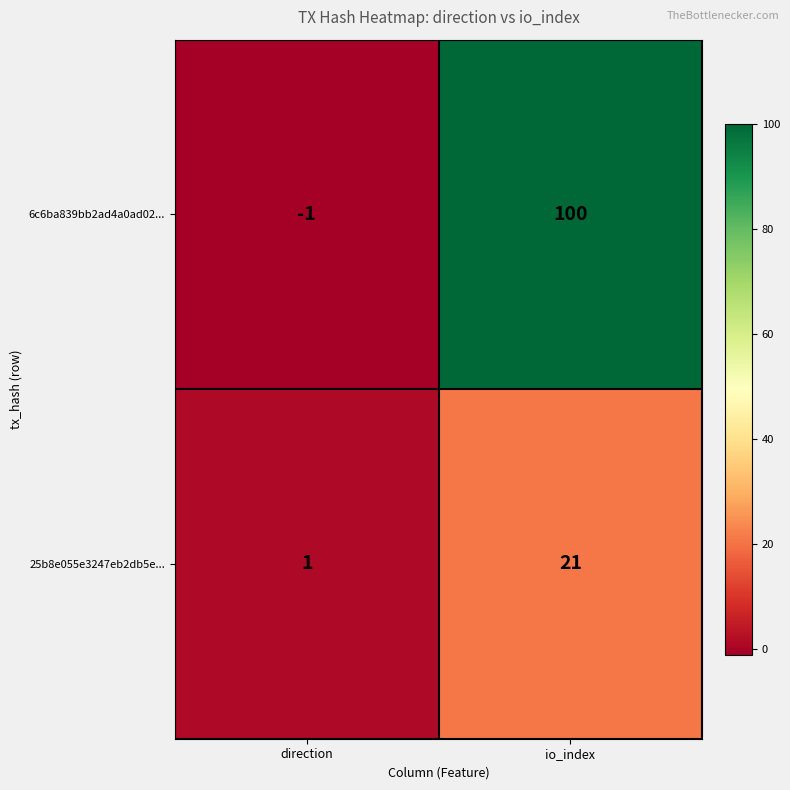

How many categories are shown in the chart?

2